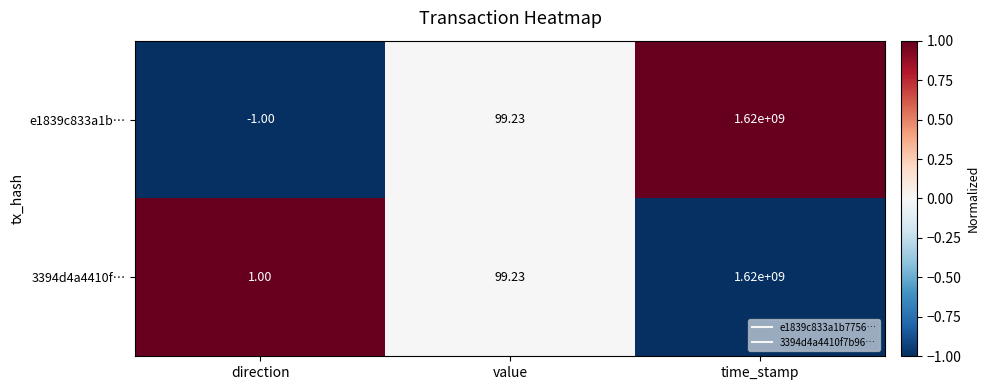

Where does the 3394d4a4410f… series first go above 99?

value